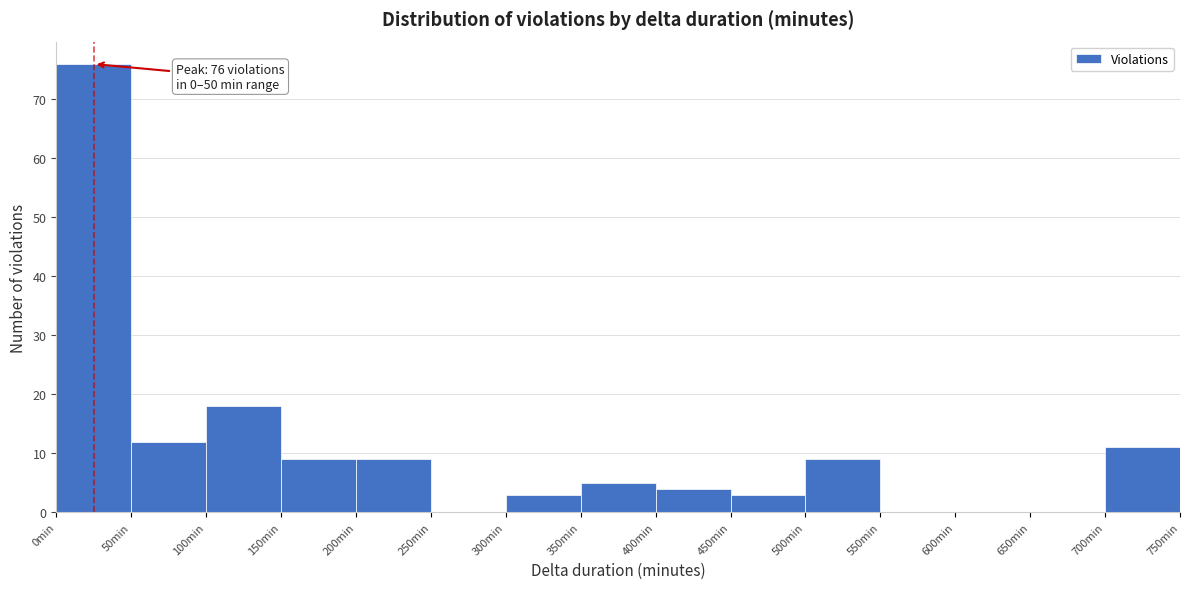

Over which range of the x-axis is the bar tallest?

0 to 50